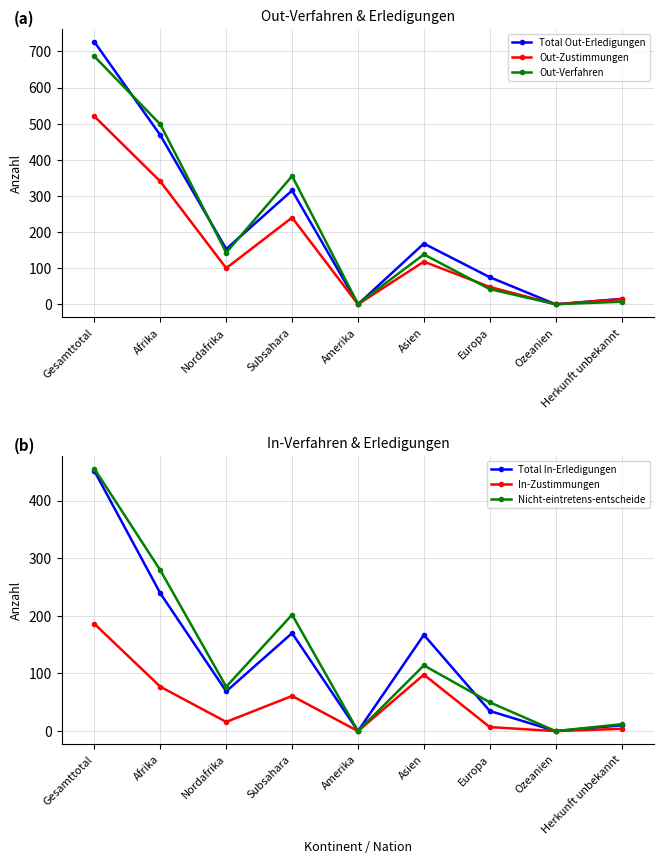

In Out-Zustimmungen, how many points are higher than both neighbors (excluding endpoints)?

2